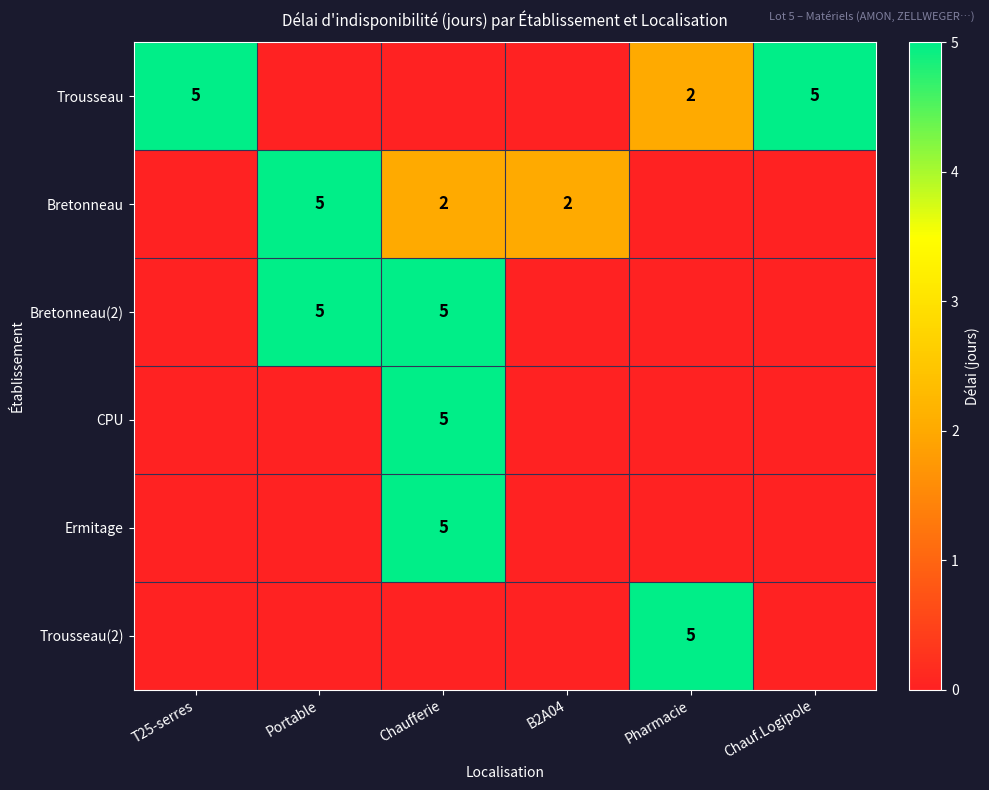

What is the difference between the Trousseau values at Chauf.Logipole and Pharmacie?

3